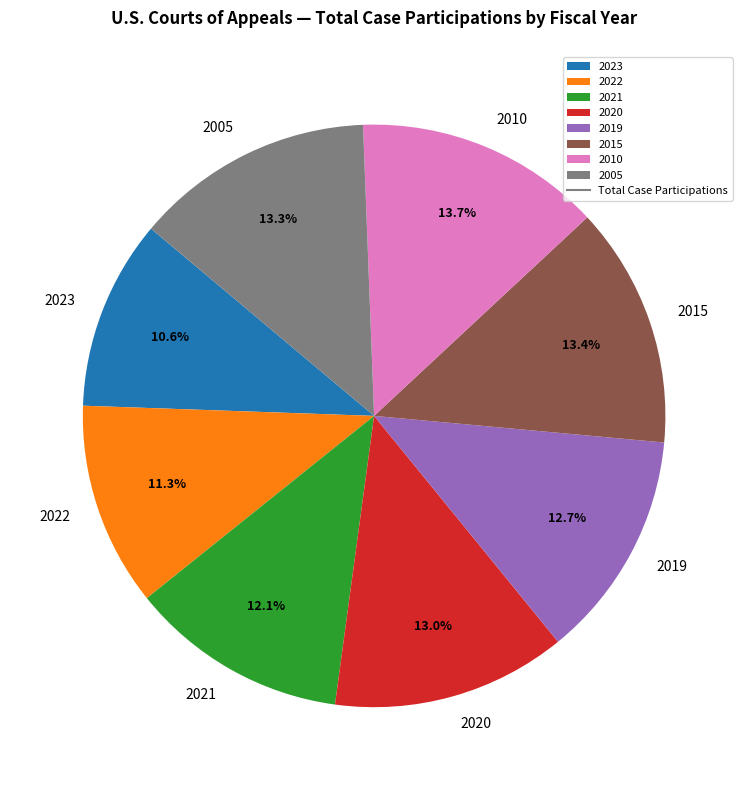

Which slice is the smallest?

2023